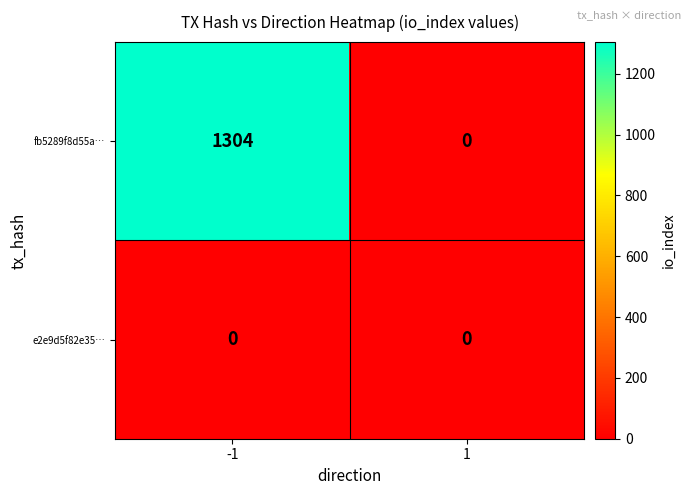

Rank the series by their maximum value, from highest to lowest.

fb5289f8d55a…, e2e9d5f82e35…